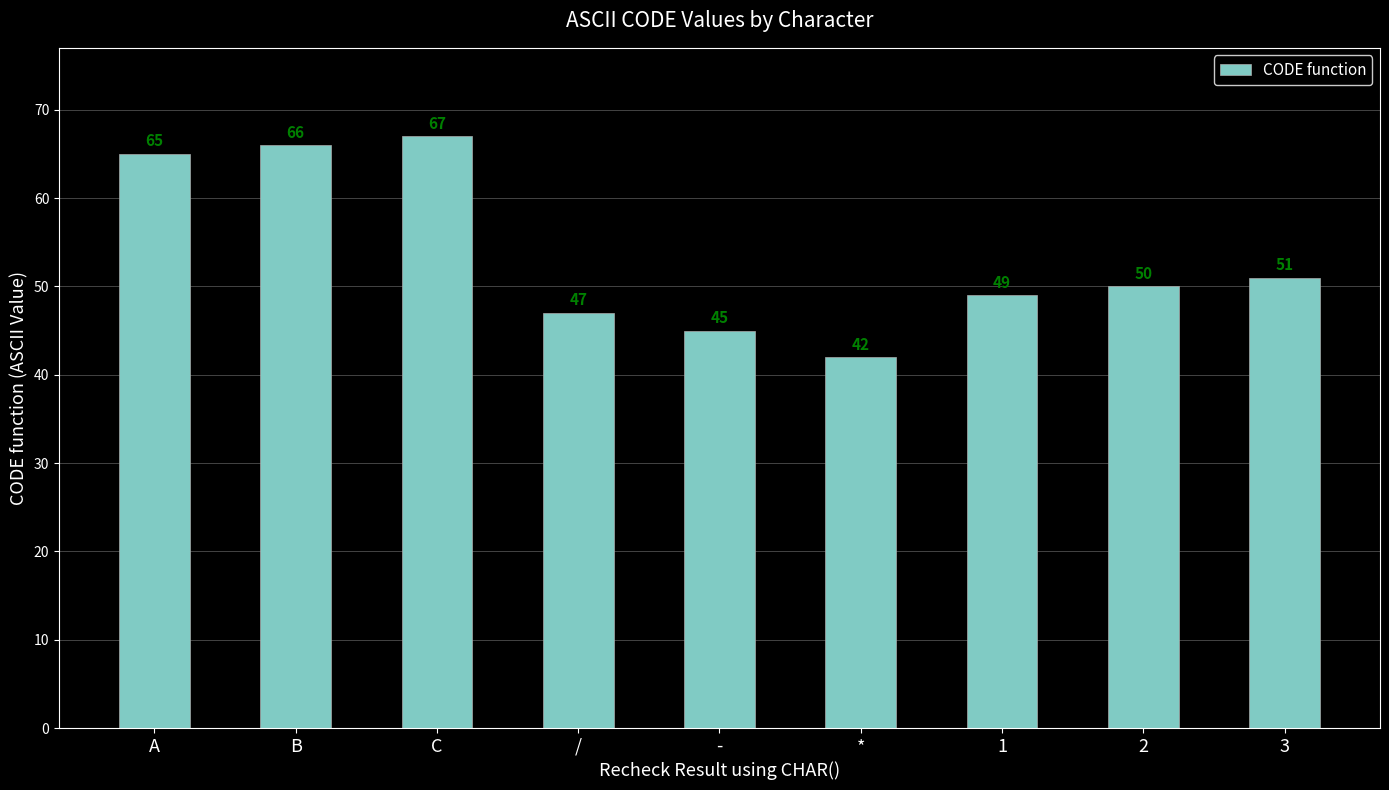

What is the label of the 7th bar from the right?

C